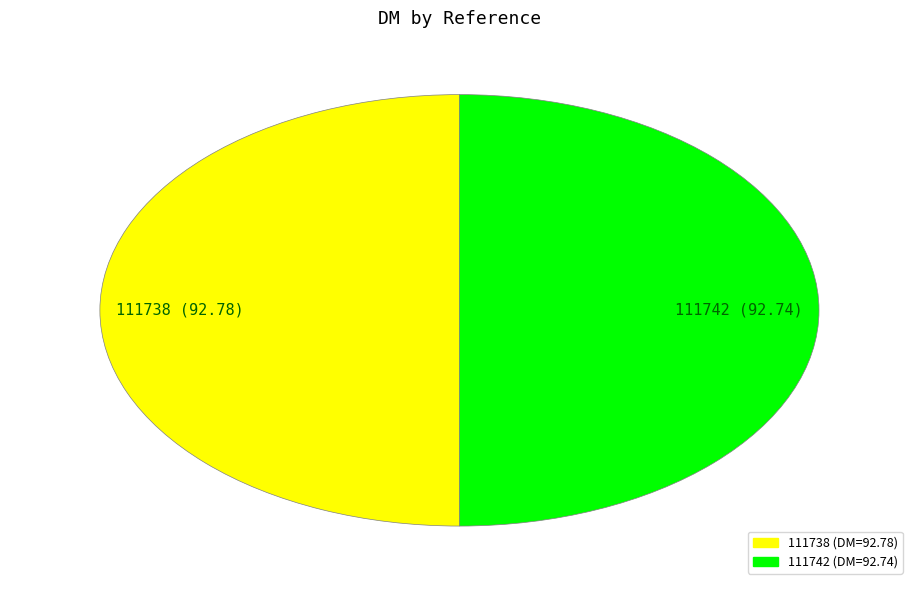

What is the ratio of the value at 111742 to the value at 111738?

1.0